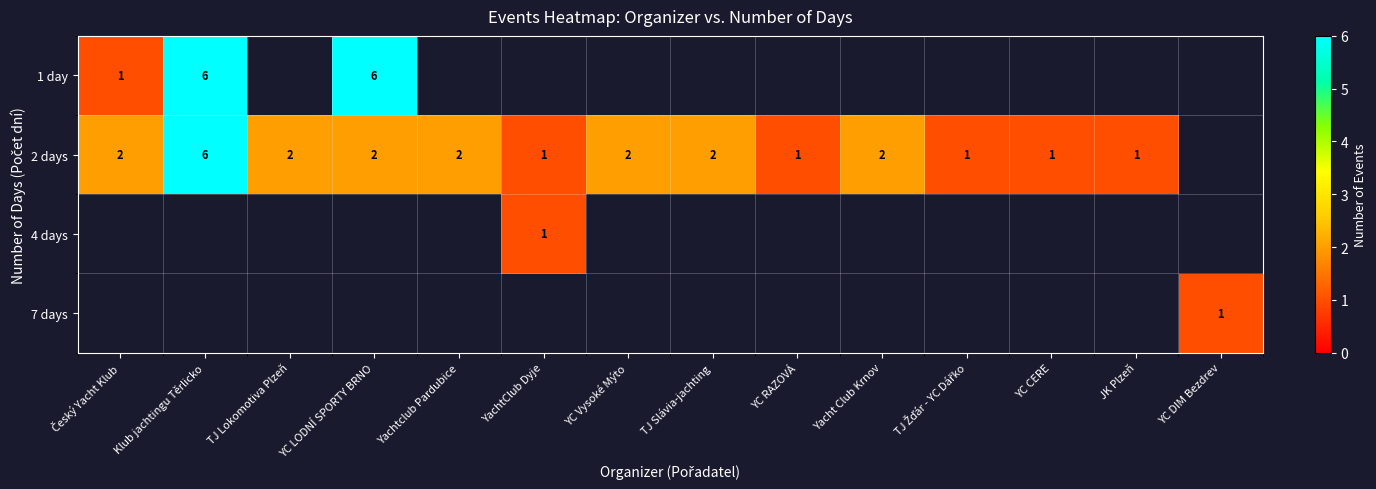

Which series has the widest spread of values?

1 day